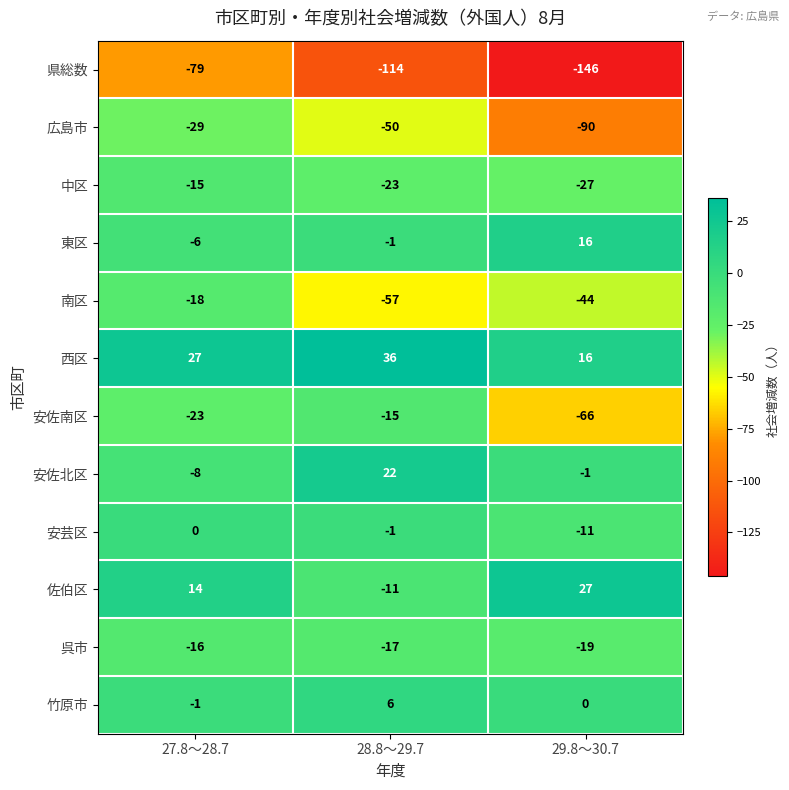

What is the average value of the 安佐北区 series?

4